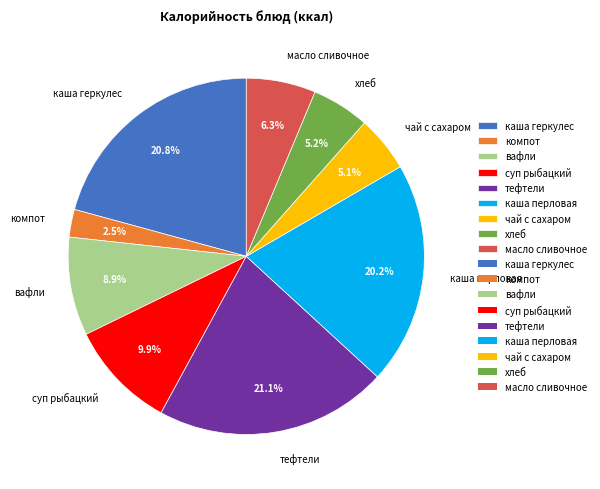

Which has a higher value, тефтели or суп рыбацкий?

тефтели